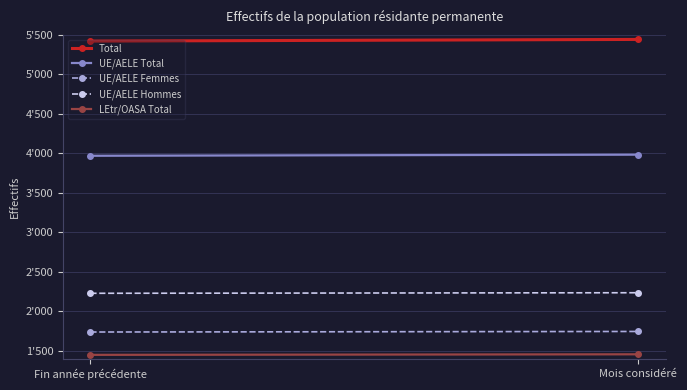

List the labels in order of UE/AELE Hommes value, largest first.

Mois considéré, Fin année précédente